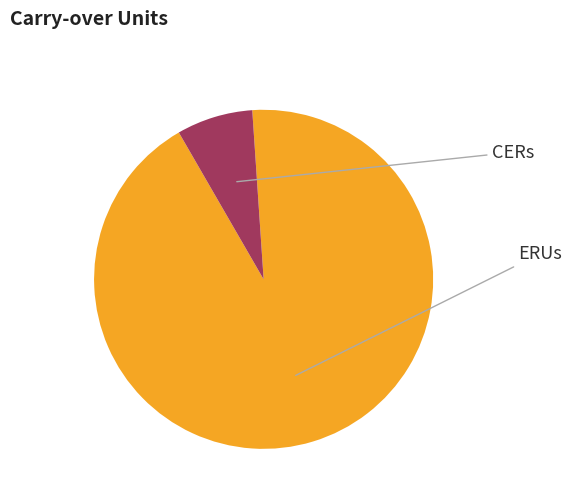

What is the largest slice in the pie chart?

ERUs